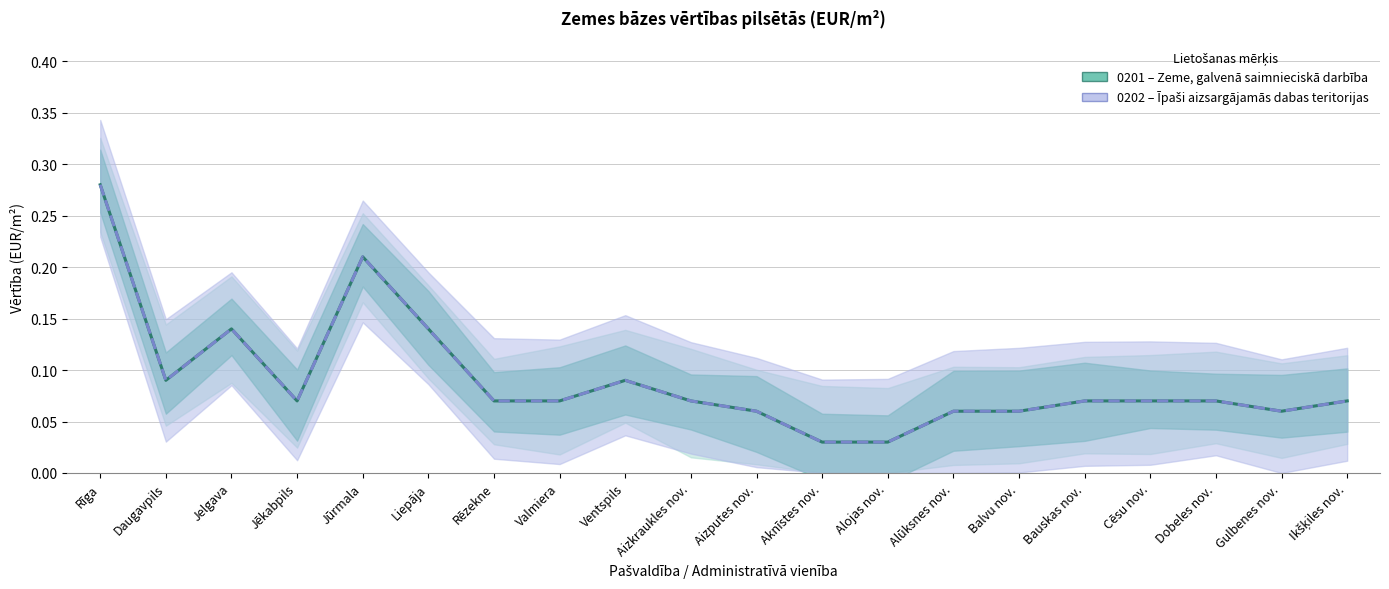

True or false: 0201 (Zeme, galvenā saimnieciskā darbība) and 0202 (Īpaši aizsargājamās dabas teritorijas) cross at least once.

False